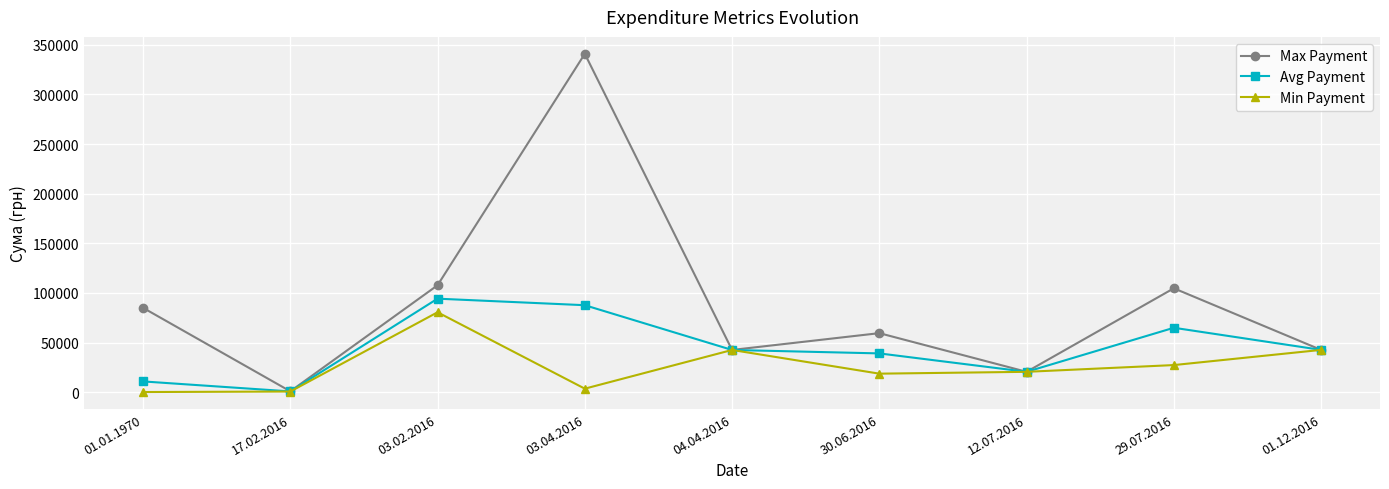

The value of Min Payment at 04.04.2016 is 42529.7. True or false?

True